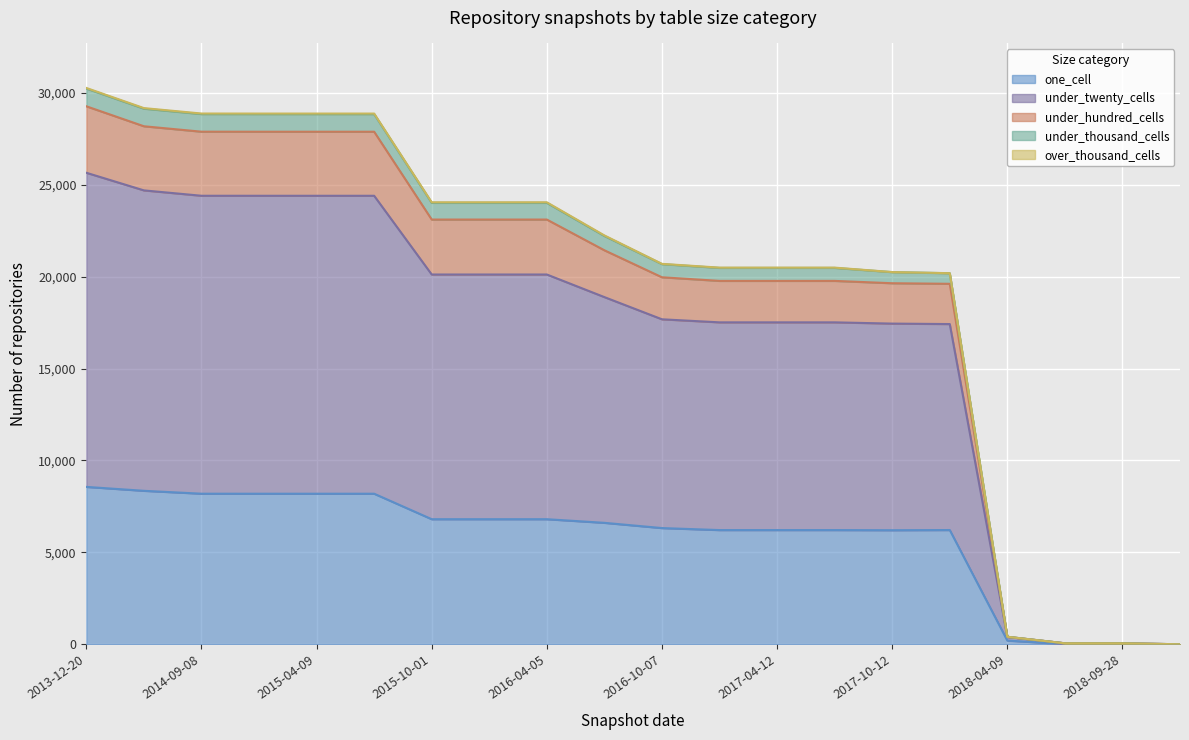

Does the chart display data point markers on the line(s)?

No